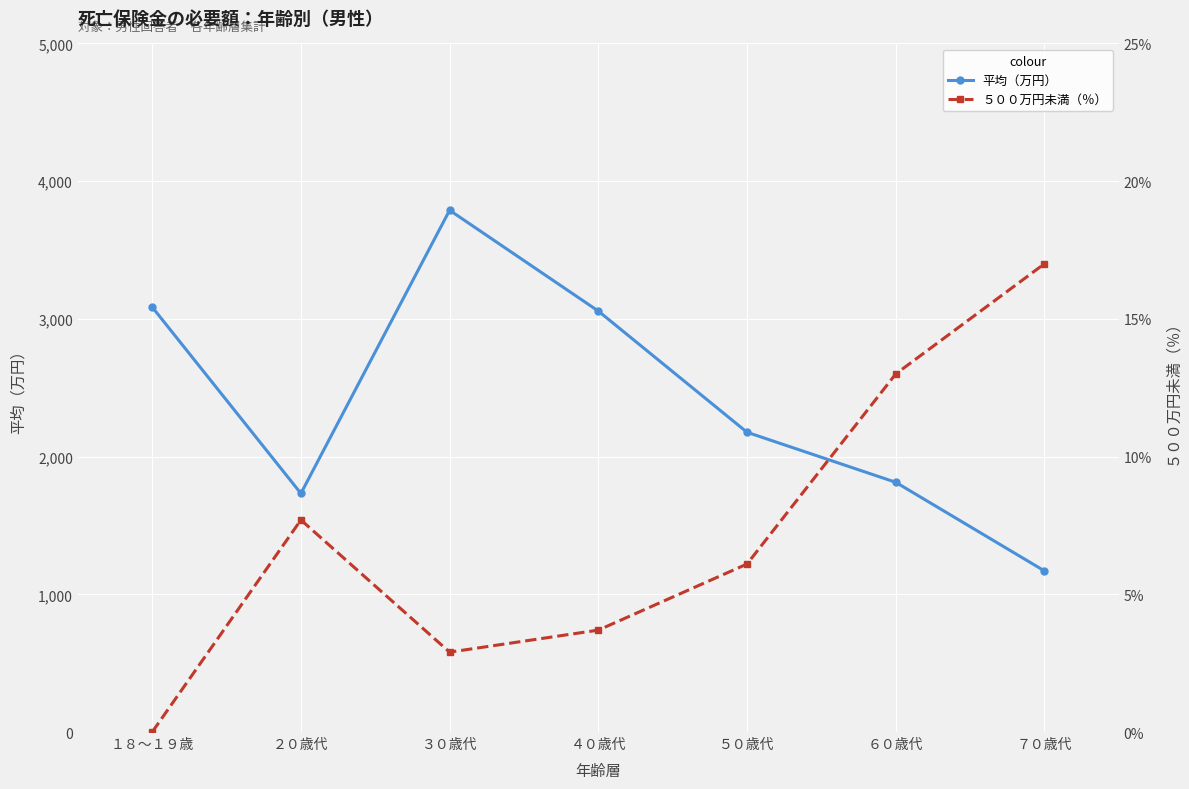

What position from the left is ５０歳代?

5